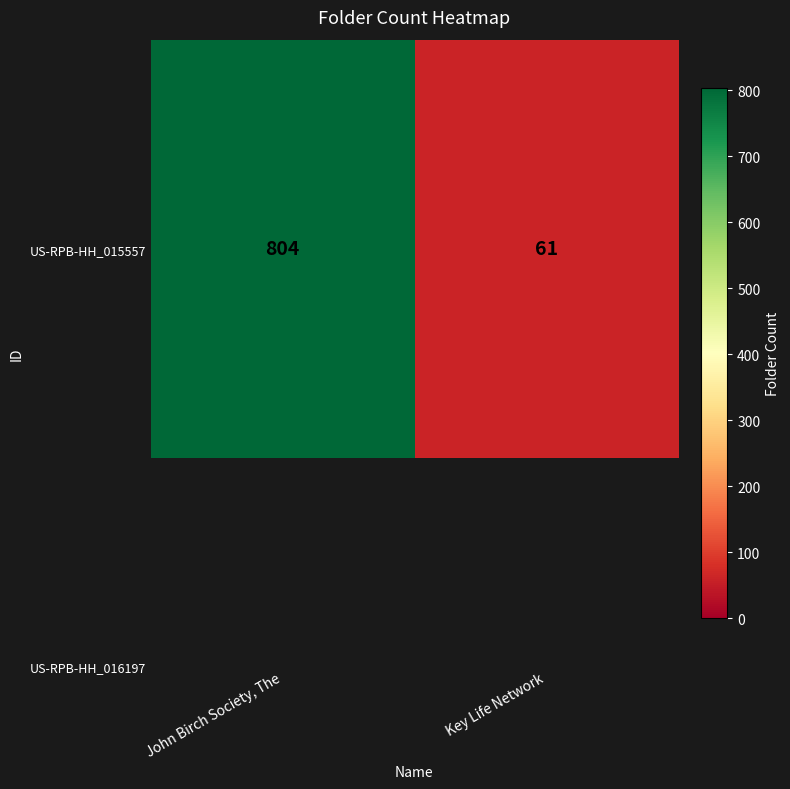

Reading left to right, what are all the values shown in this chart?

804	61